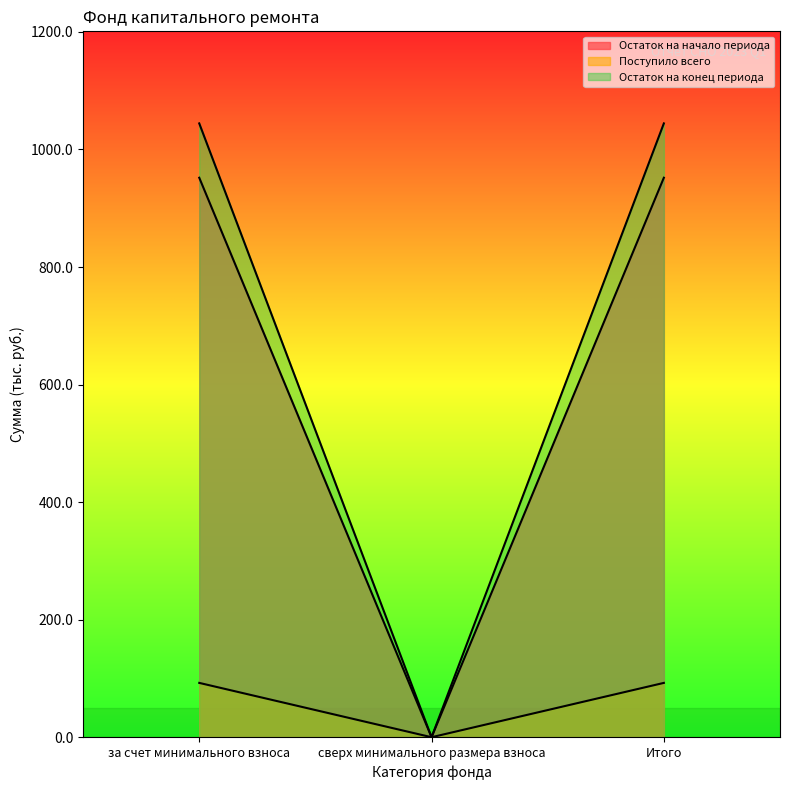

Where does the Поступило всего series first go above 92?

за счет минимального взноса